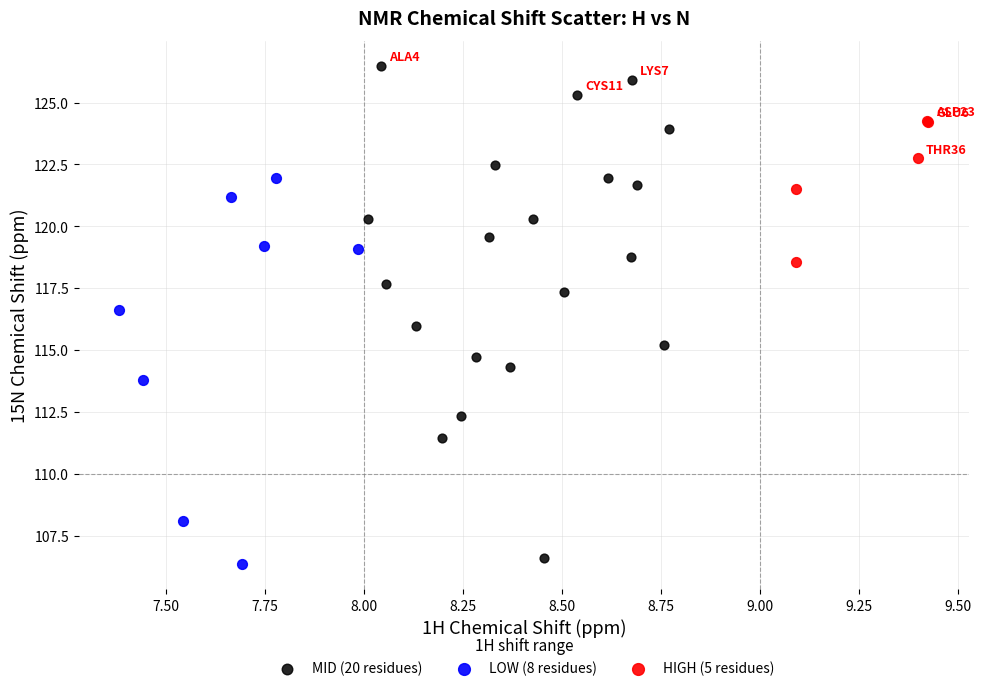

Which series contains the highest Y value?

MID (20 residues)